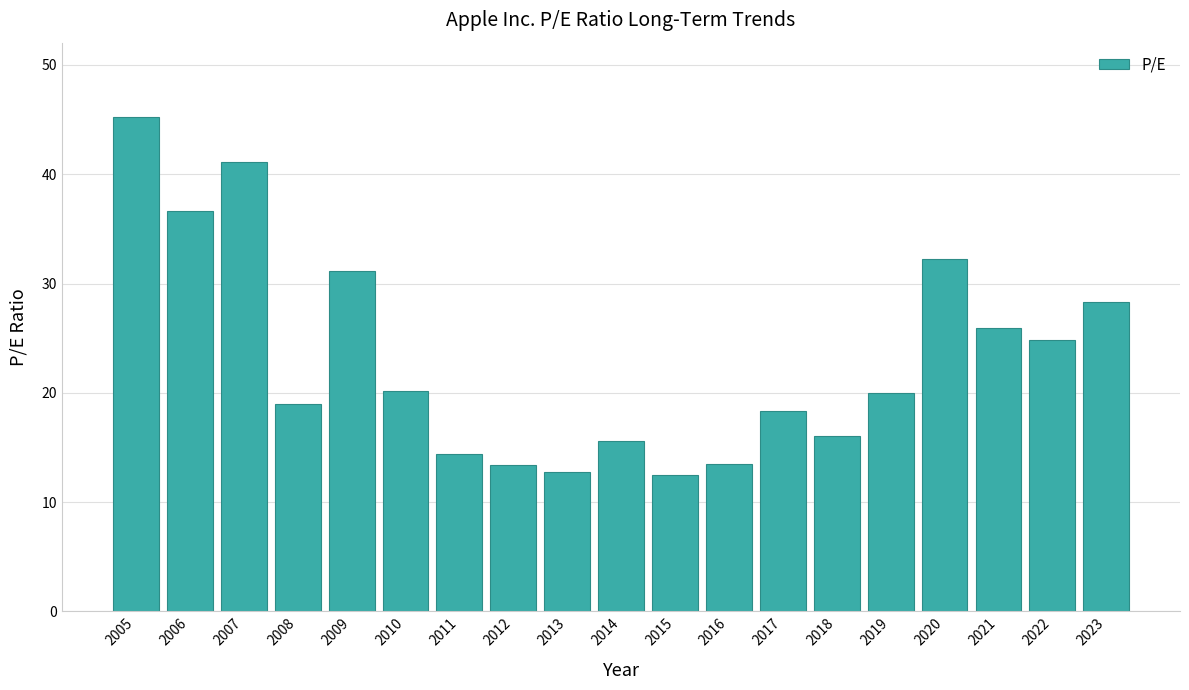

Which label corresponds to the largest value in the chart?

2005